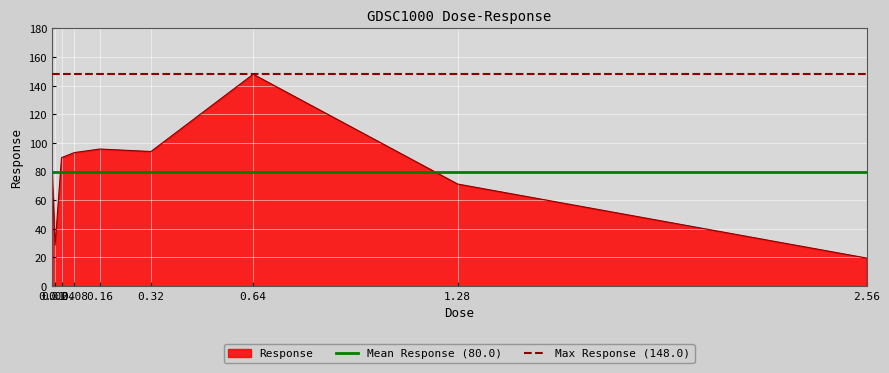

Does the chart display data point markers on the line(s)?

No